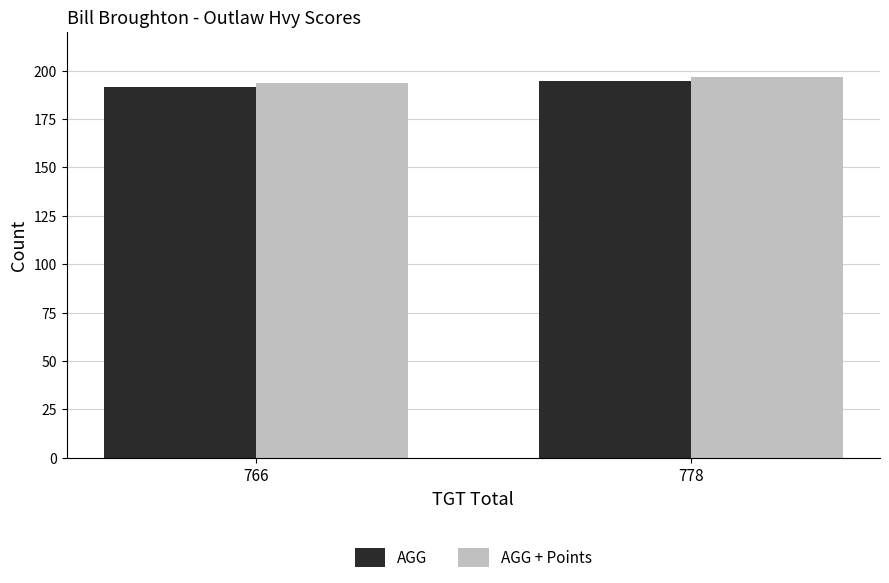

What is the sum of all AGG values?

386.0